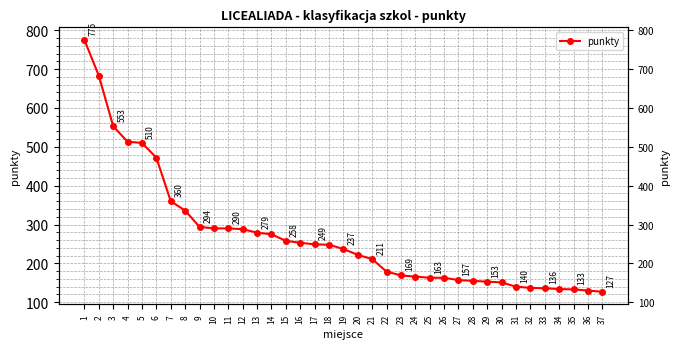

How many values exceed 237?

18